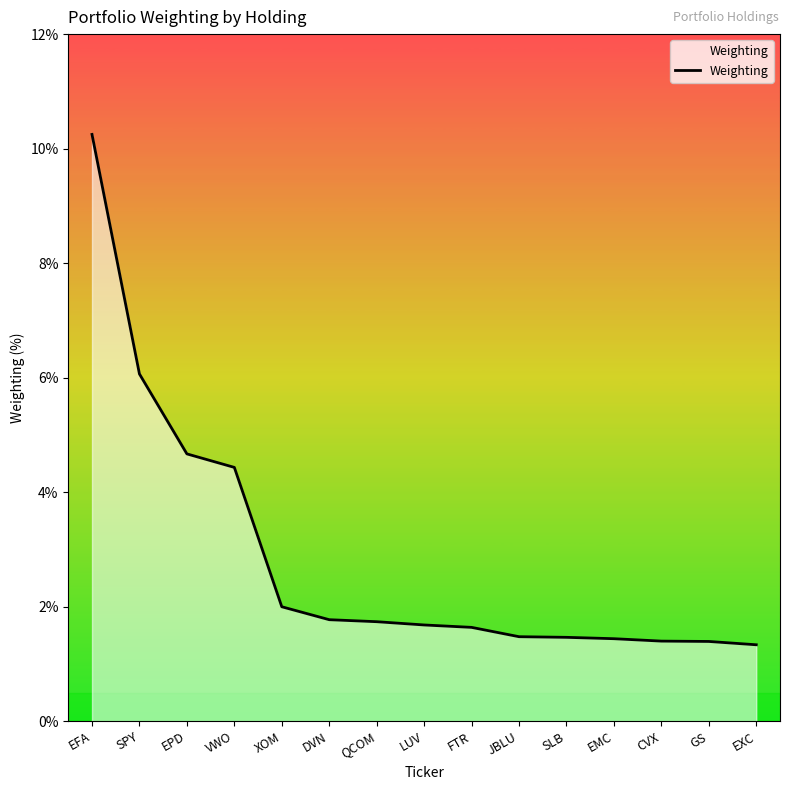

True or false: the data shows 0.7 at CVX.

False